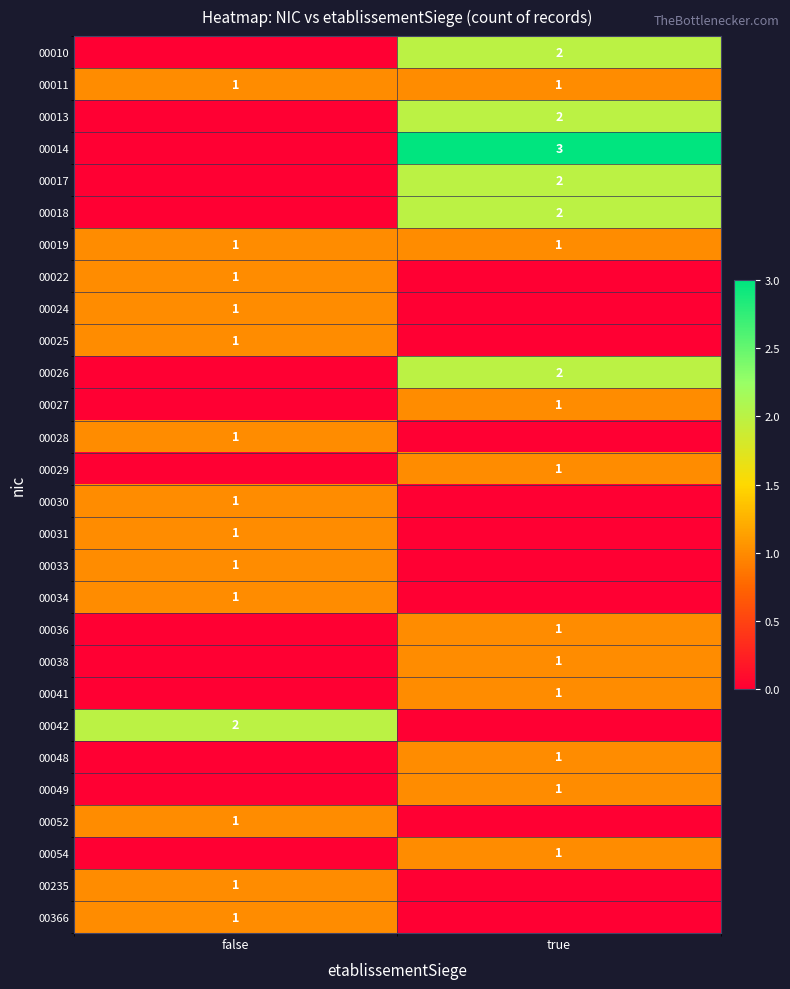

The 00036 series shows 1 at true. True or false?

True